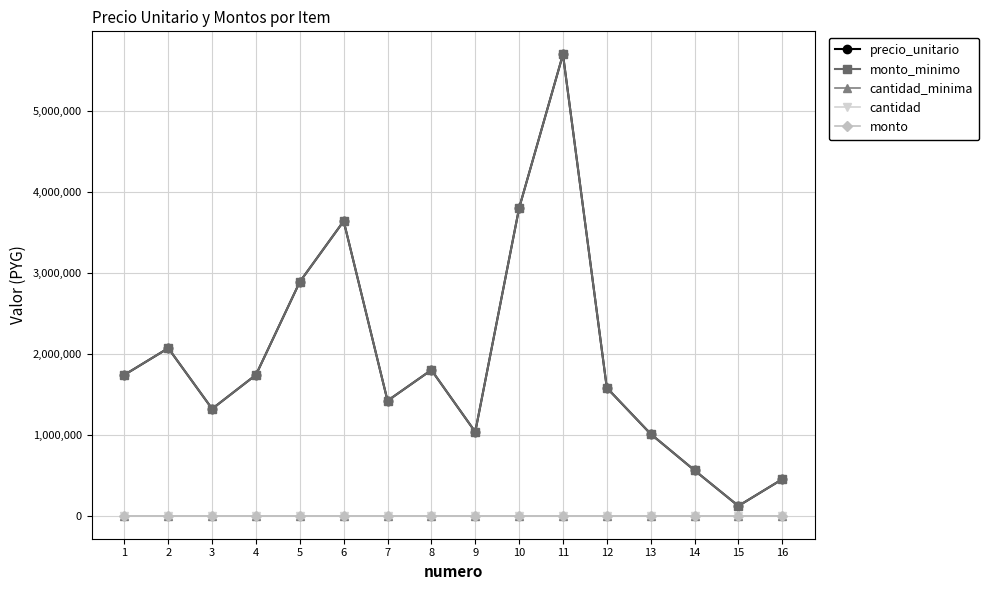

True or false: cantidad has a value of 0 at 6.

True